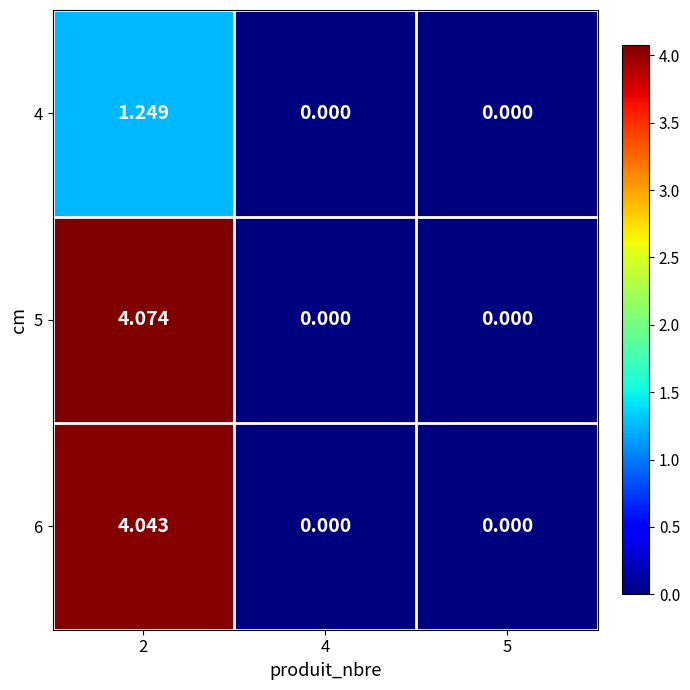

How many series are shown in this chart?

3